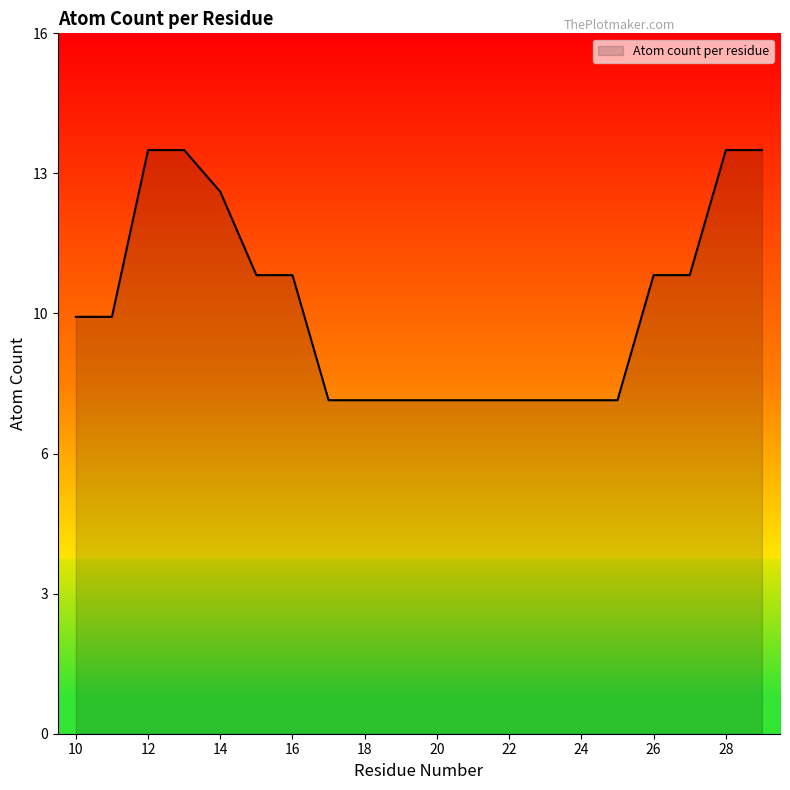

Does the chart display data point markers on the line(s)?

No